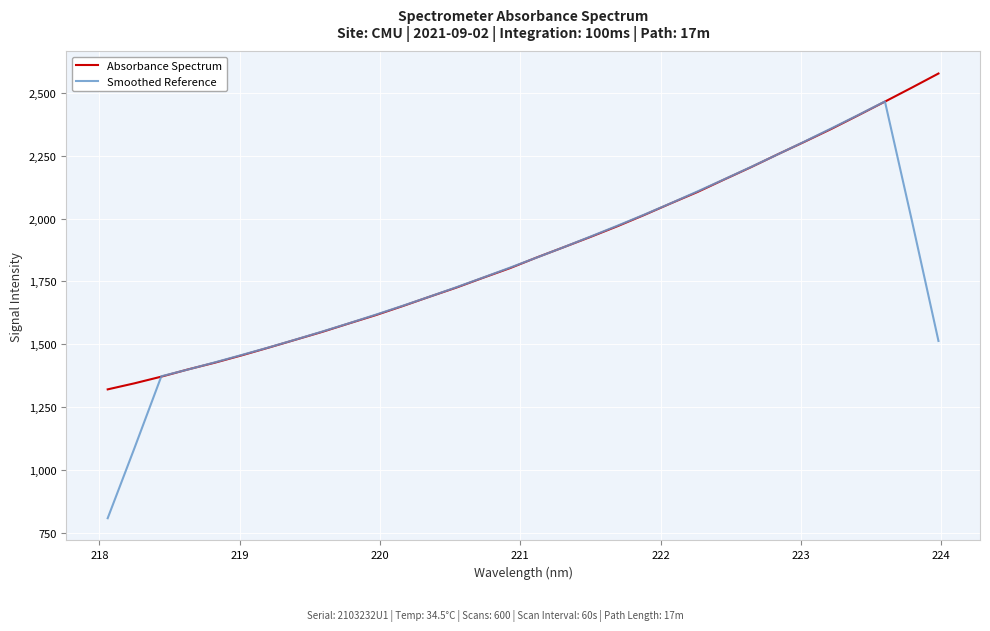

Which series has the largest total across all categories?

Absorbance Spectrum